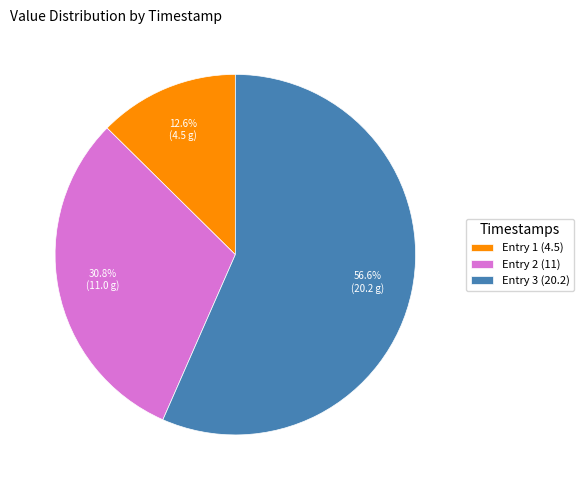

Which slice is the smallest?

Entry 1 (4.5)